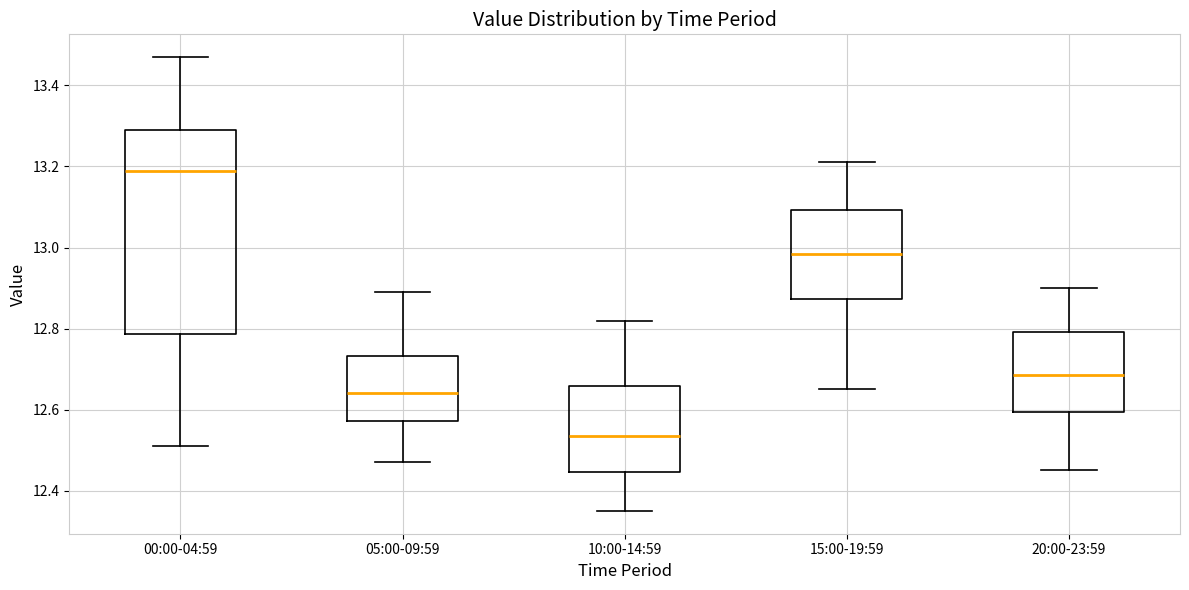

Which box is the tallest, from its lower edge to its upper edge?

00:00-04:59